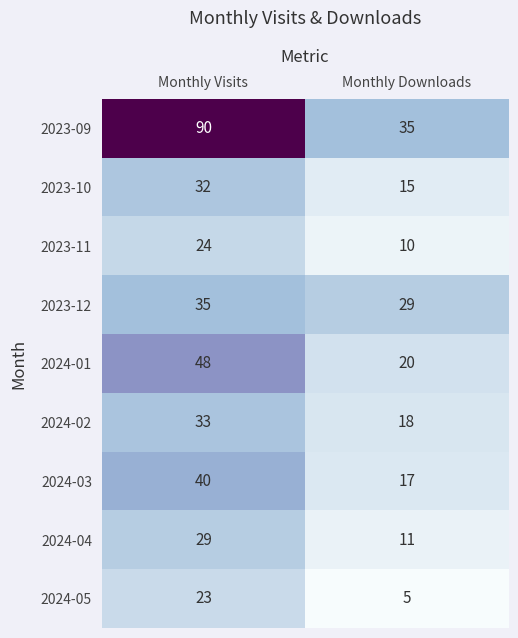

Which series has the widest spread of values?

2023-09